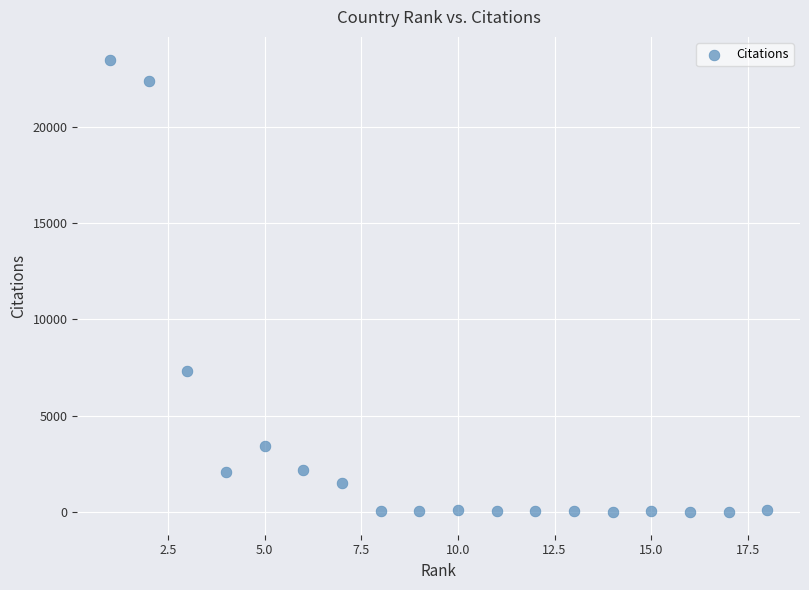

What is the range of X values (max minus min)?

17